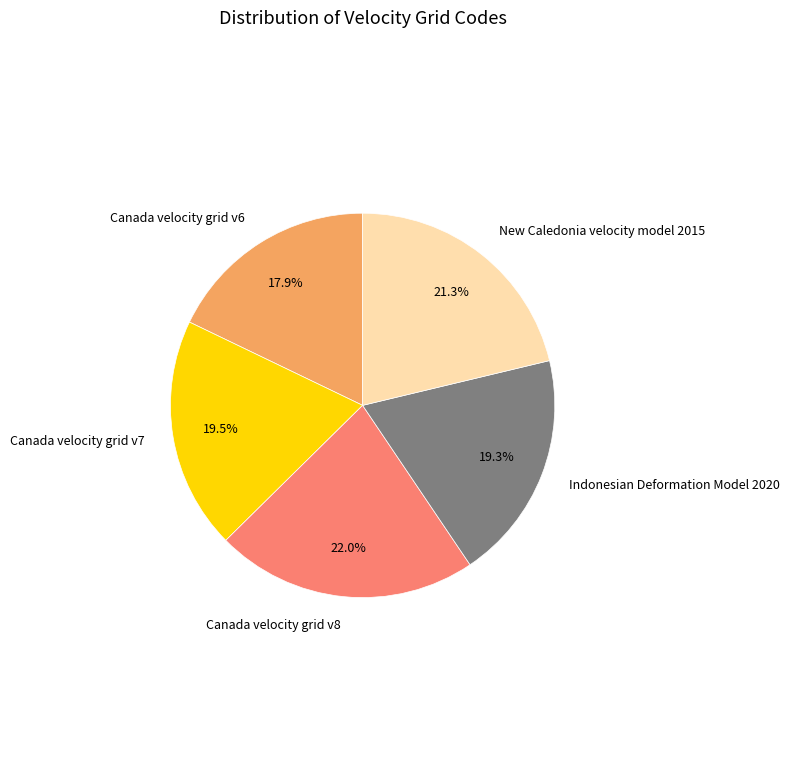

Which category has the biggest portion of the pie?

Canada velocity grid v8